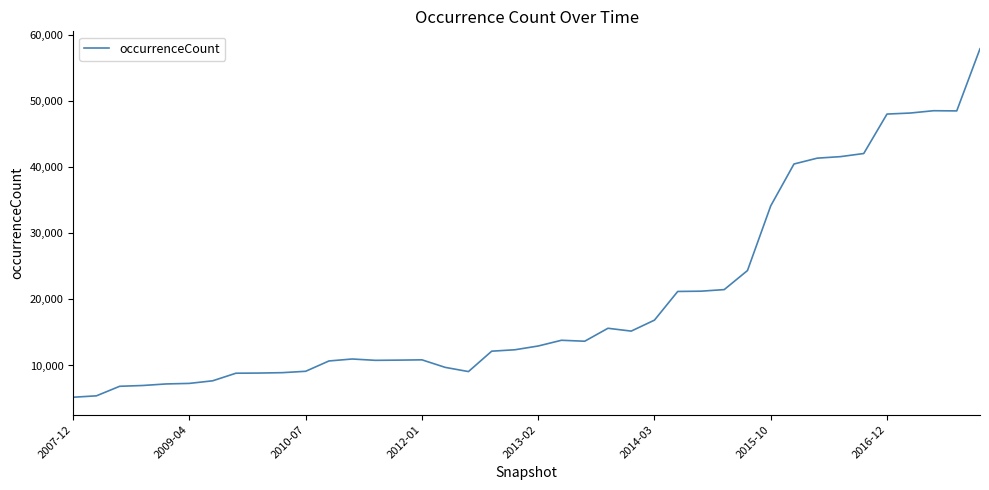

What is the difference between the maximum and minimum values?

52645